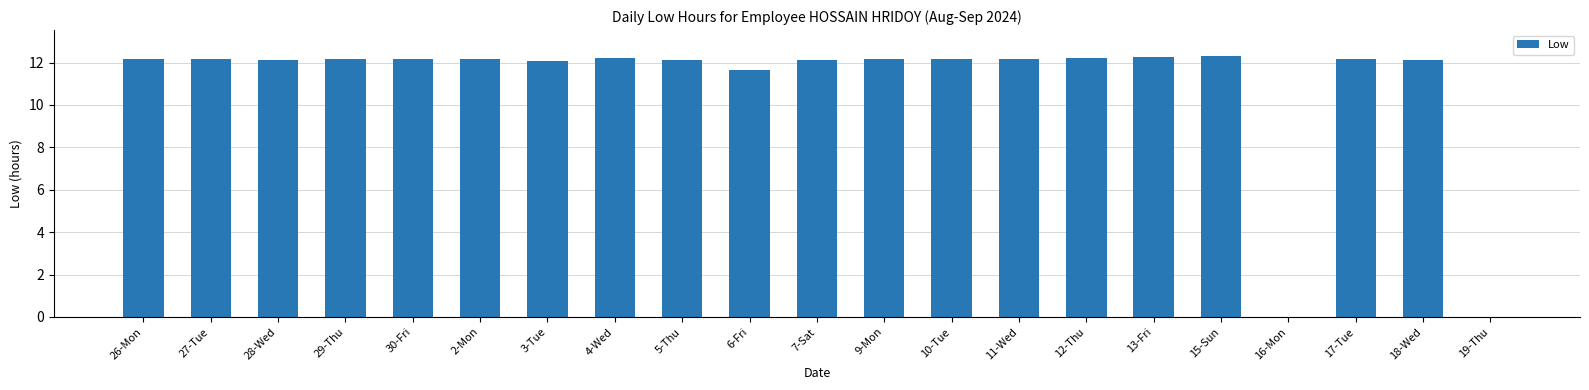

What is the average value?

11.0